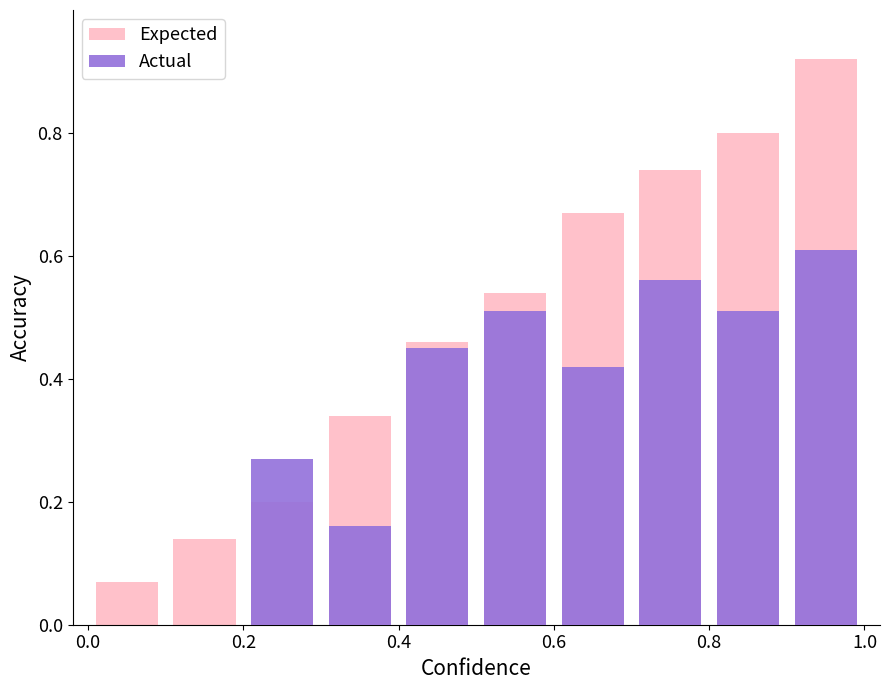

The Expected series shows 0.2 at 7. True or false?

False